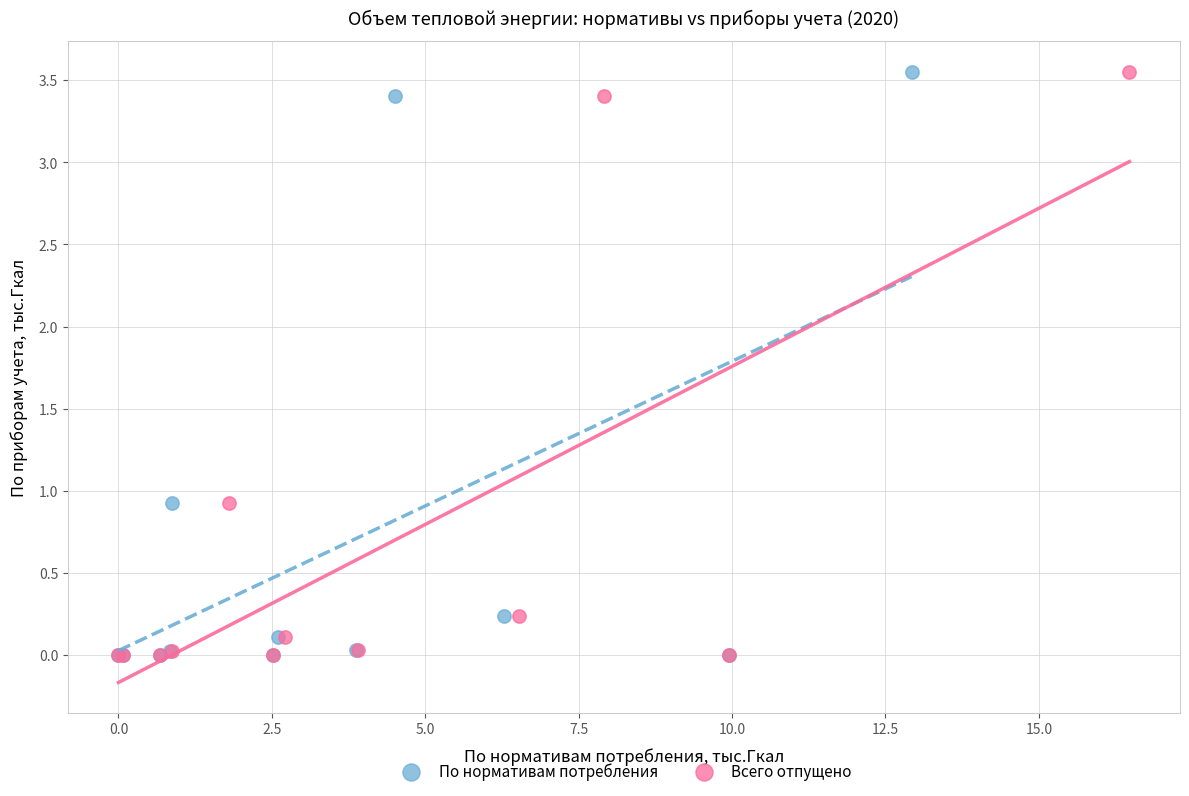

What are all the series names shown in the legend?

По нормативам потребления, Всего отпущено